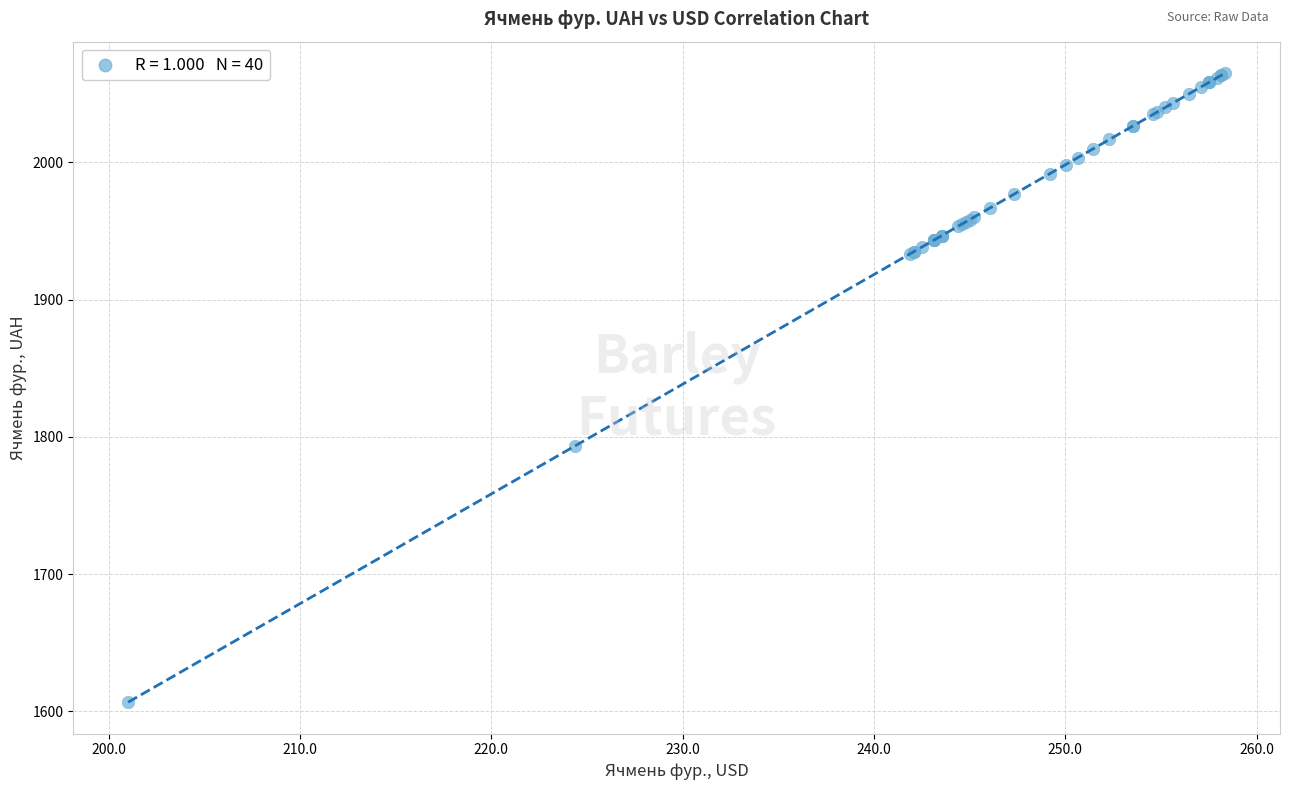

What Y value in the scatter plot is closest to 1835?

1793.3